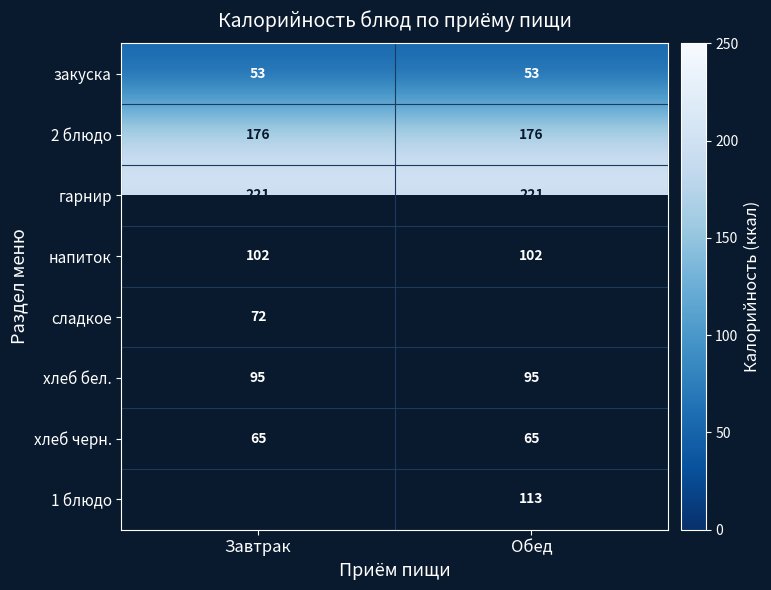

What is the maximum value for напиток?

102